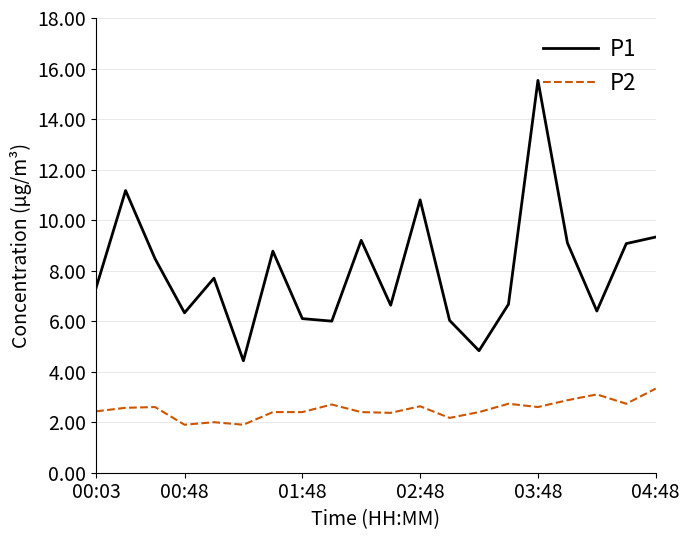

True or false: P1 and P2 intersect in this chart.

False